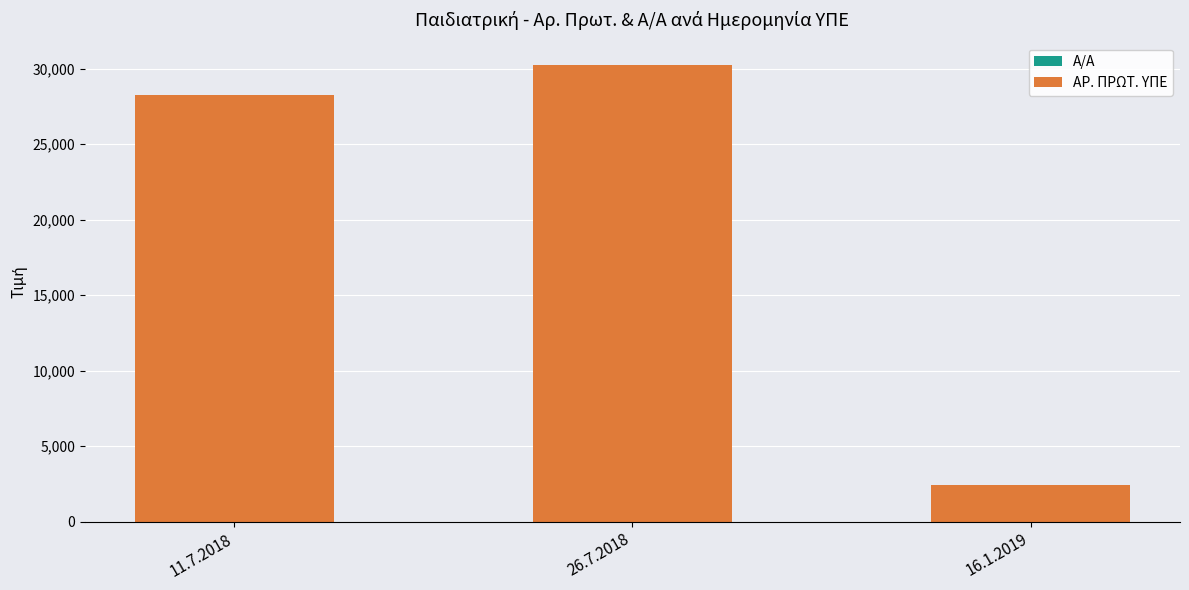

At which category is the sum across all series the highest?

26.7.2018